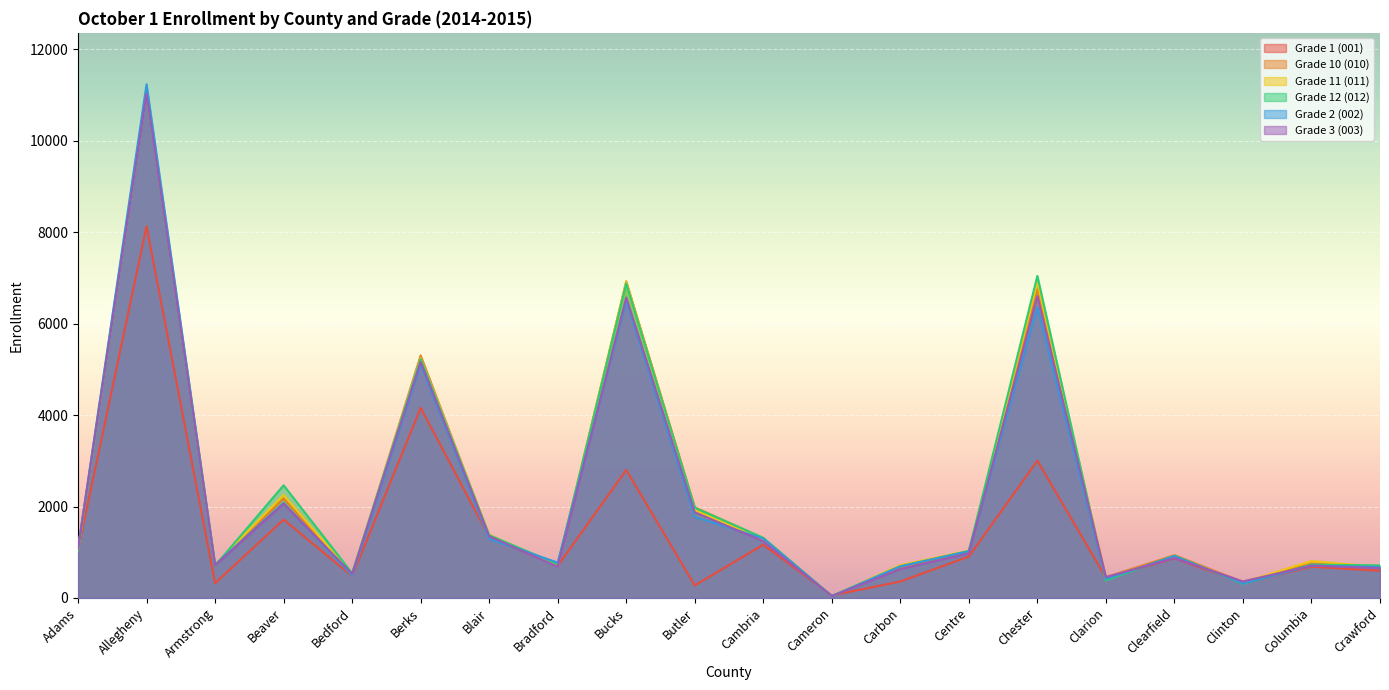

What is the sum of all Grade 10 (010) values?

44871